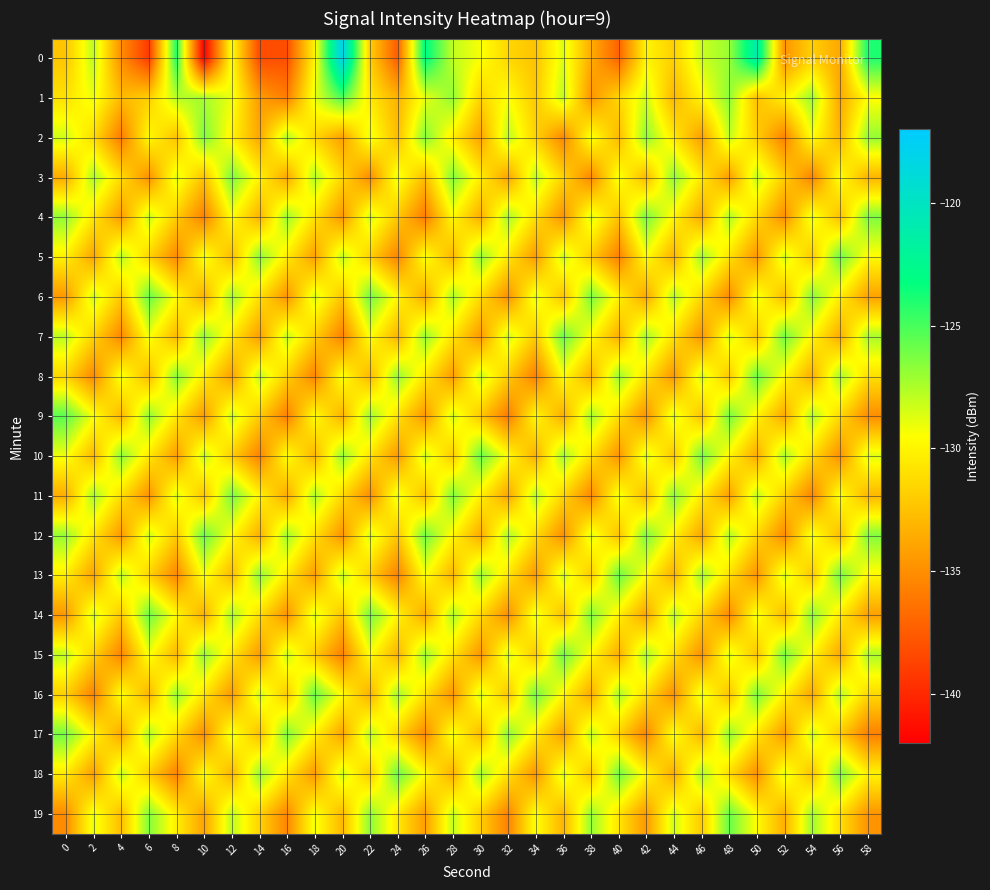

Rank the series by their maximum value, from highest to lowest.

0, 1, 9, 6, 7, 10, 12, 13, 16, 18, 19, 5, 8, 14, 15, 4, 11, 17, 2, 3